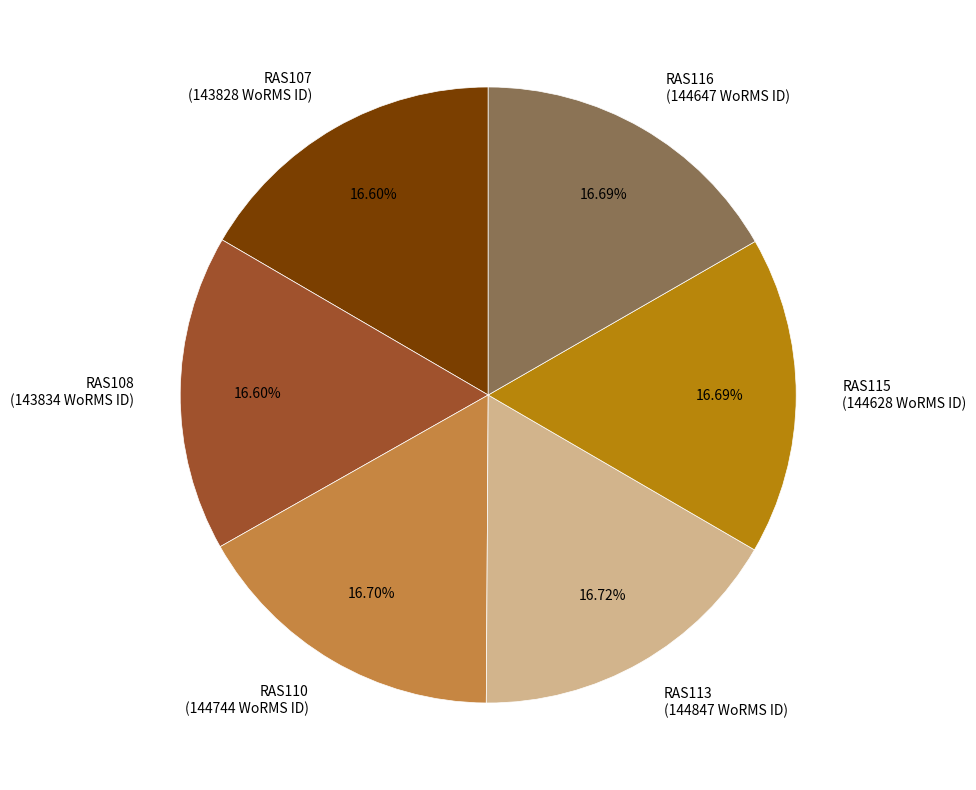

What percentage is the RAS107 slice, to the nearest percent?

17%